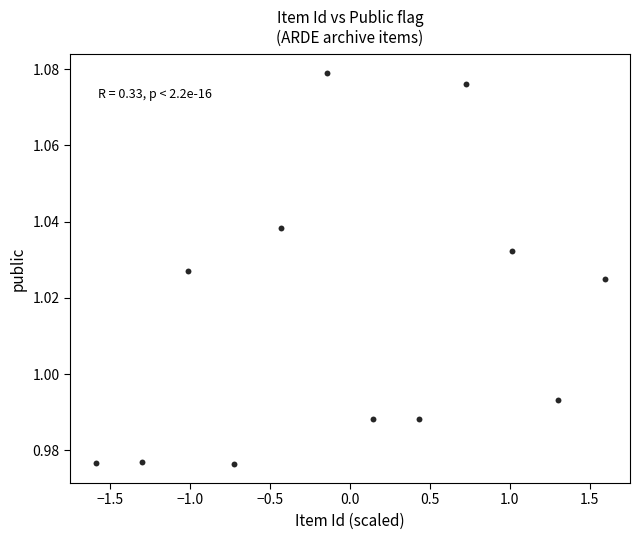

What is the range of X values (max minus min)?

3.2